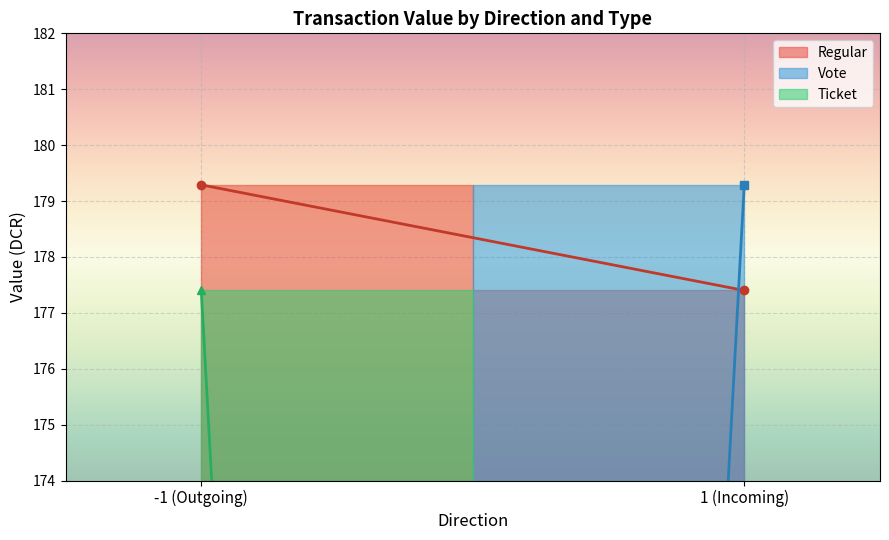

List the labels in order of Vote value, largest first.

1 (Incoming), -1 (Outgoing)